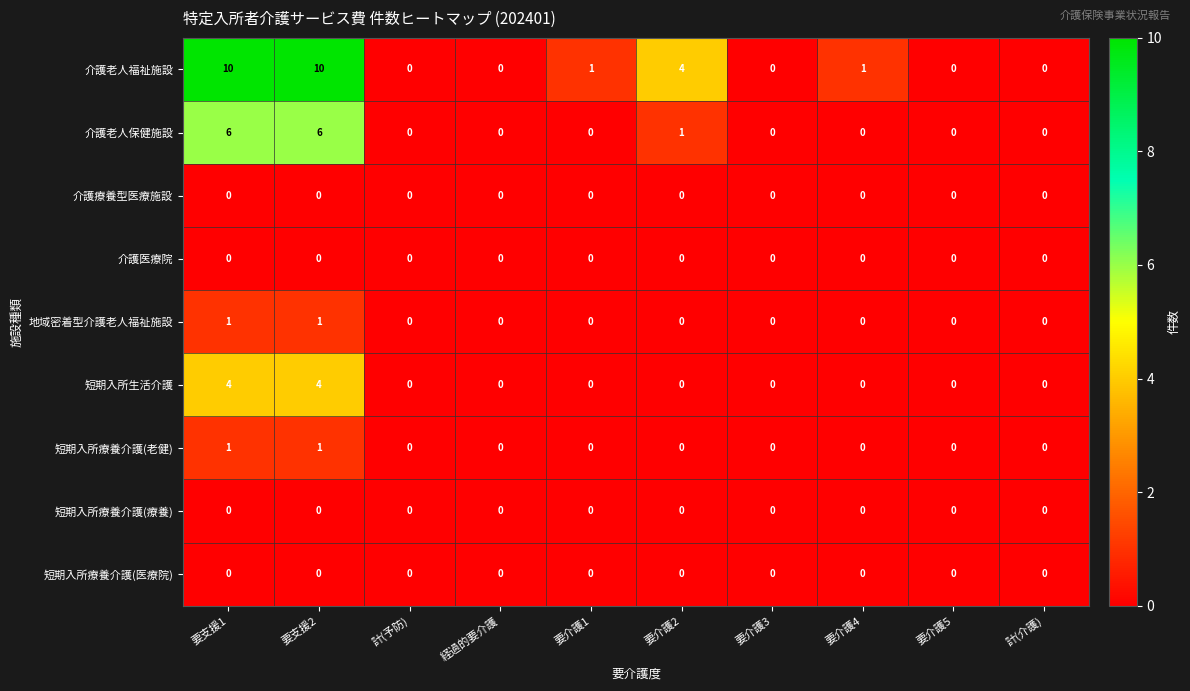

The 介護老人保健施設 series shows 1 at 要介護2. True or false?

True